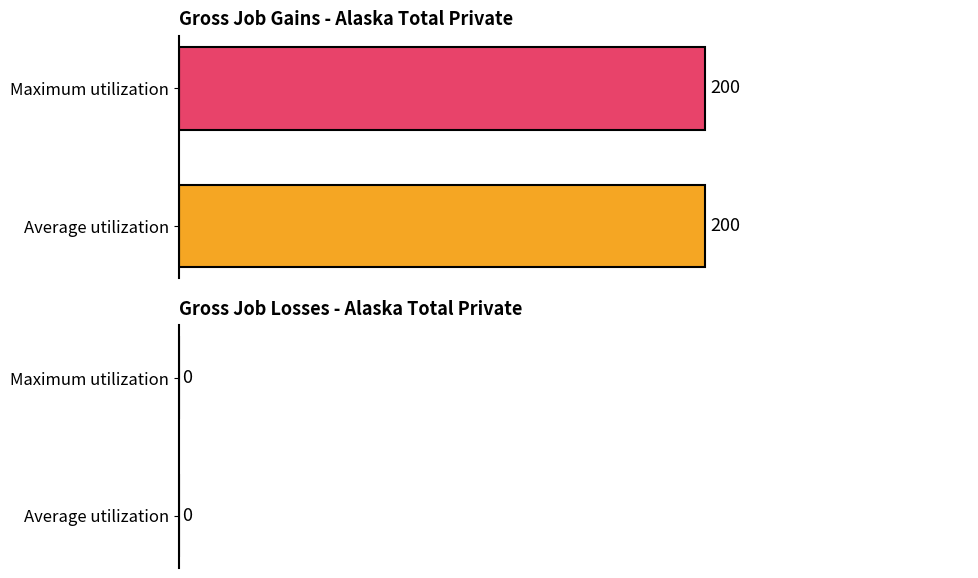

Does the chart contain stacked bars?

No